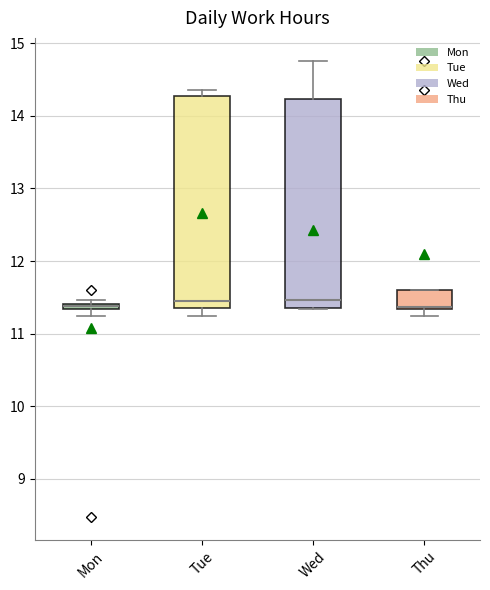

Where does the lower whisker of the box for Tue end on the y-axis? The values are not printed on the chart, so give them approximately, as read against the axis.

11.3